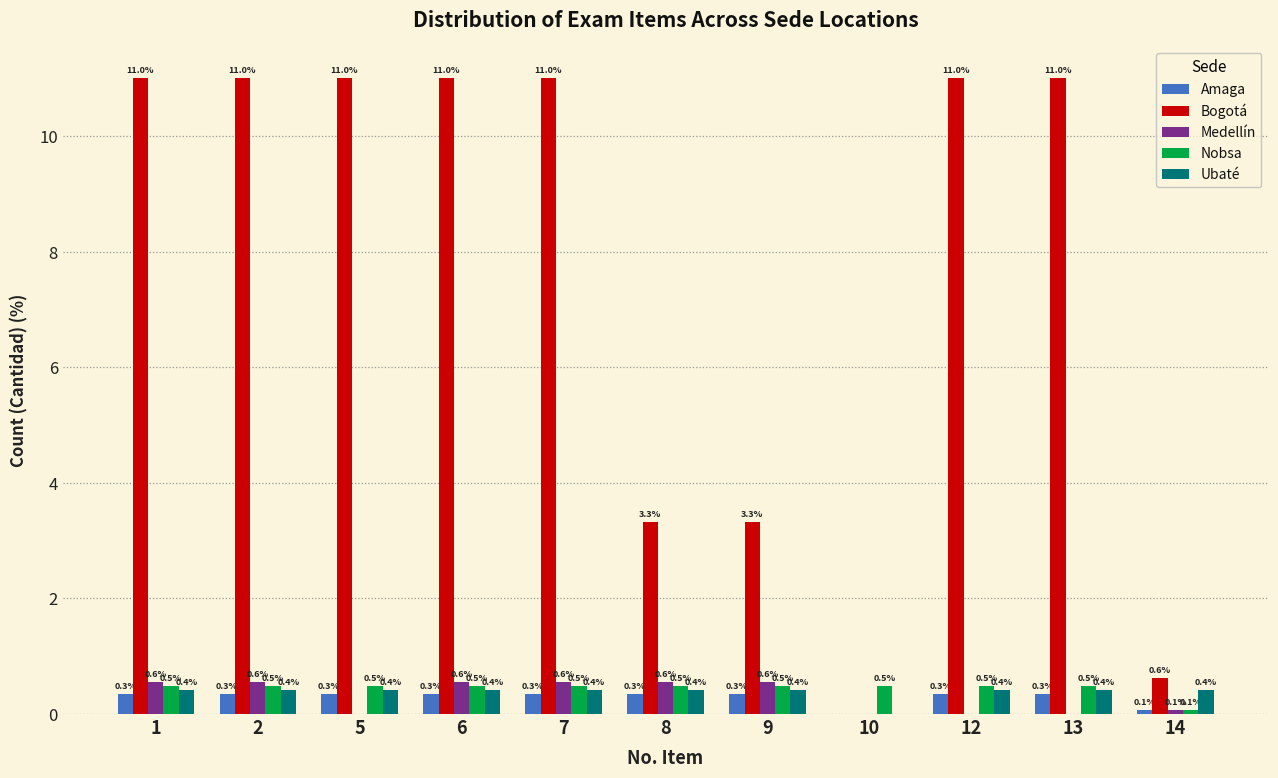

Reading left to right, list all the values displayed in this chart.

Amaga: 1=0.3	2=0.3	5=0.3	6=0.3	7=0.3	8=0.3	9=0.3	10=0.0	12=0.3	13=0.3	14=0.1
Bogotá: 1=11.0	2=11.0	5=11.0	6=11.0	7=11.0	8=3.3	9=3.3	10=0.0	12=11.0	13=11.0	14=0.6
Medellín: 1=0.6	2=0.6	5=0.0	6=0.6	7=0.6	8=0.6	9=0.6	10=0.0	12=0.0	13=0.0	14=0.1
Nobsa: 1=0.5	2=0.5	5=0.5	6=0.5	7=0.5	8=0.5	9=0.5	10=0.5	12=0.5	13=0.5	14=0.1
Ubaté: 1=0.4	2=0.4	5=0.4	6=0.4	7=0.4	8=0.4	9=0.4	10=0.0	12=0.4	13=0.4	14=0.4